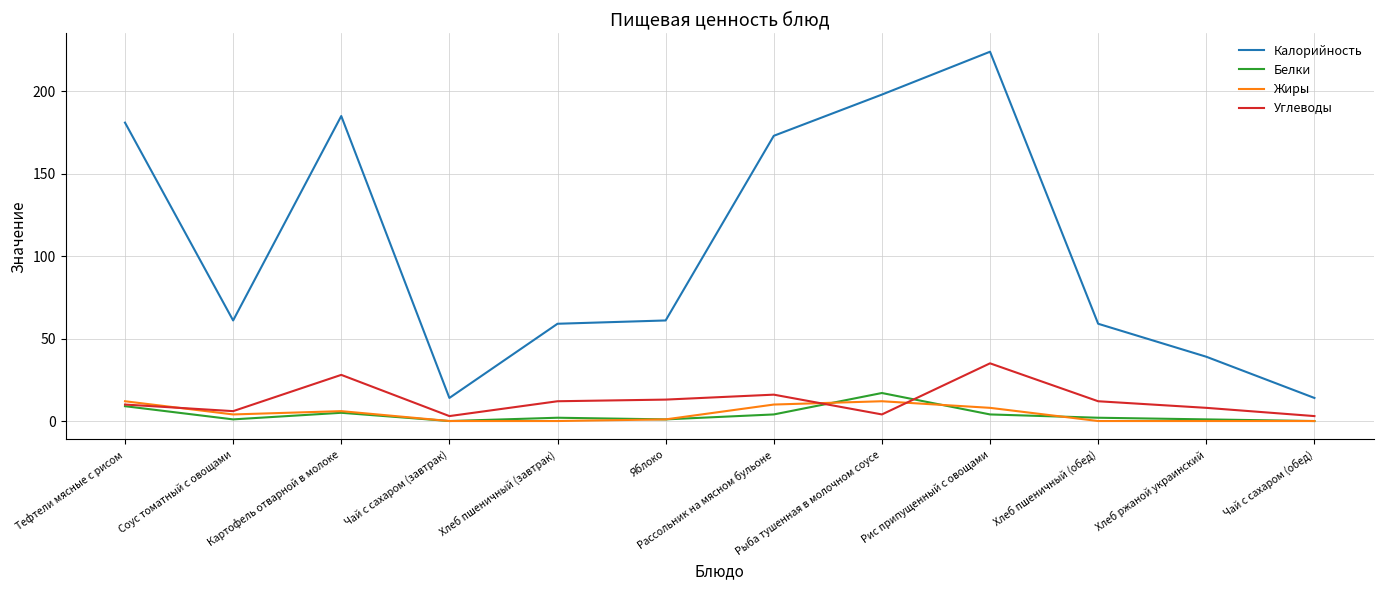

Which label corresponds to the largest value in the chart?

Рис припущенный с овощами